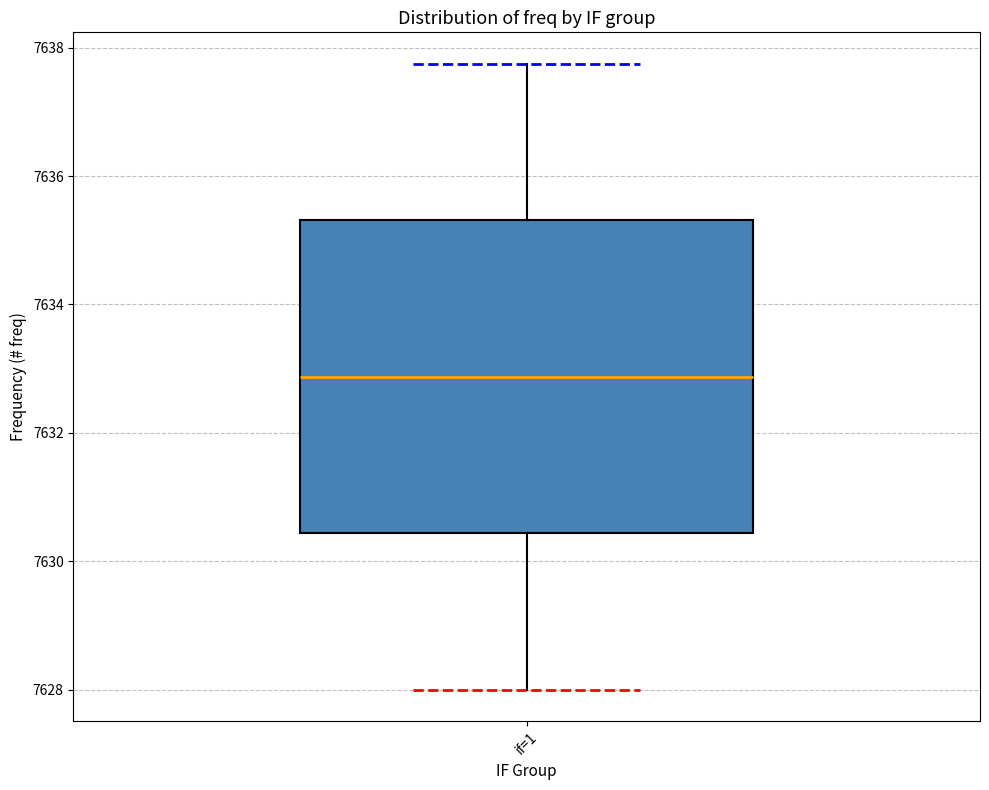

Transcribe this box plot: give where the median line is, the range the box spans, and where the two whiskers end, as read against the y-axis. The values are not printed on the chart, so give them approximately, as read against the axis.

median 7632.8, box 7630.4 to 7635.4, whiskers 7628.0 to 7637.8